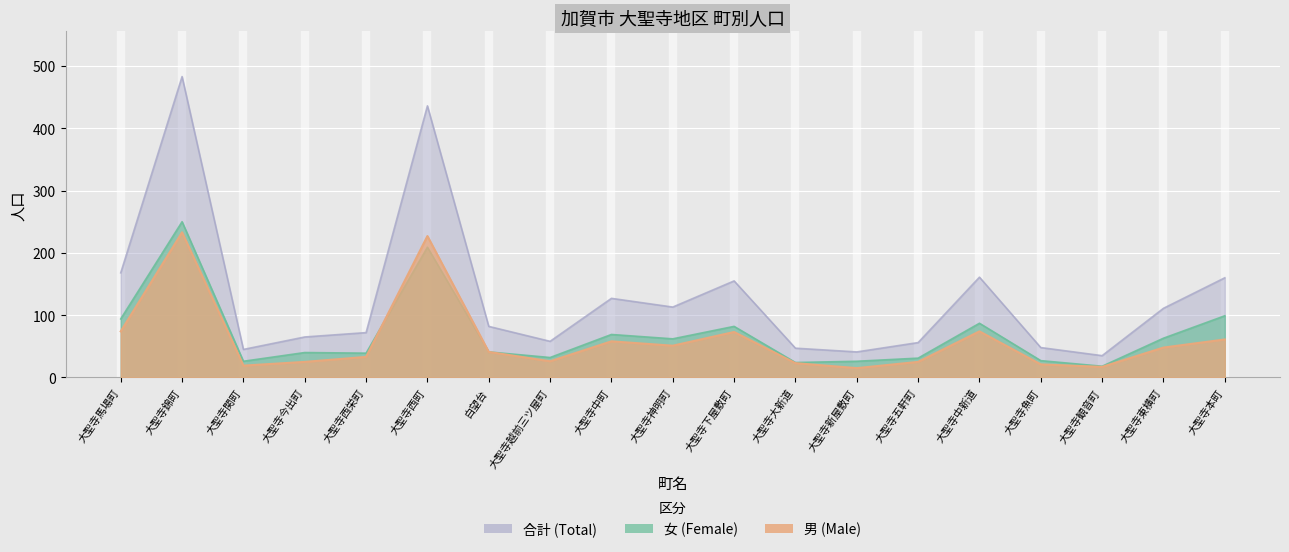

Which series has the largest total across all categories?

合計 (Total)